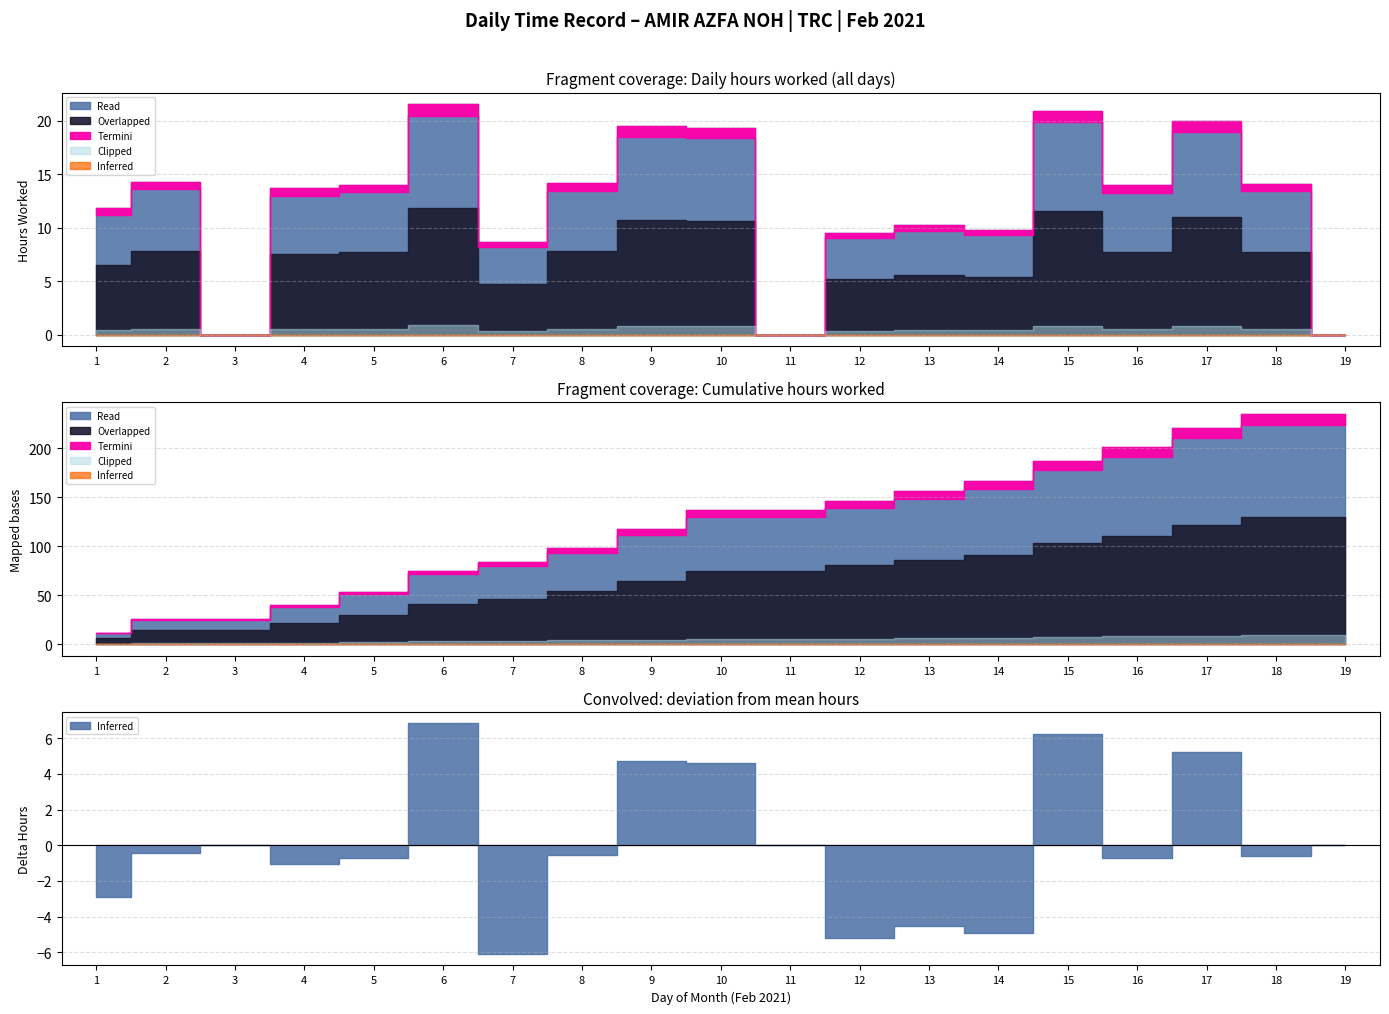

Is it true that the value at 8 is 24.5?

False